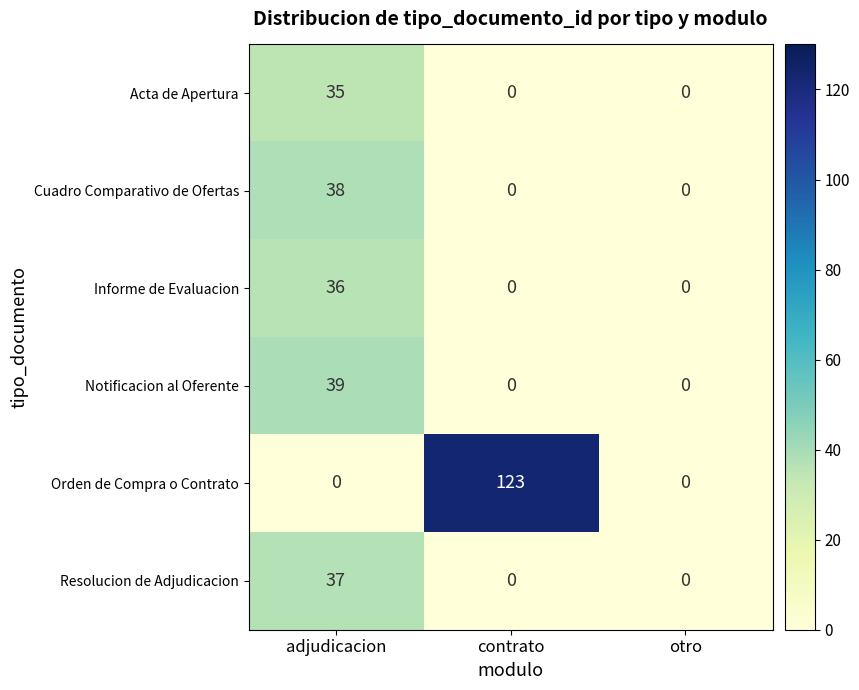

How many data points in Resolucion de Adjudicacion are above 0?

1